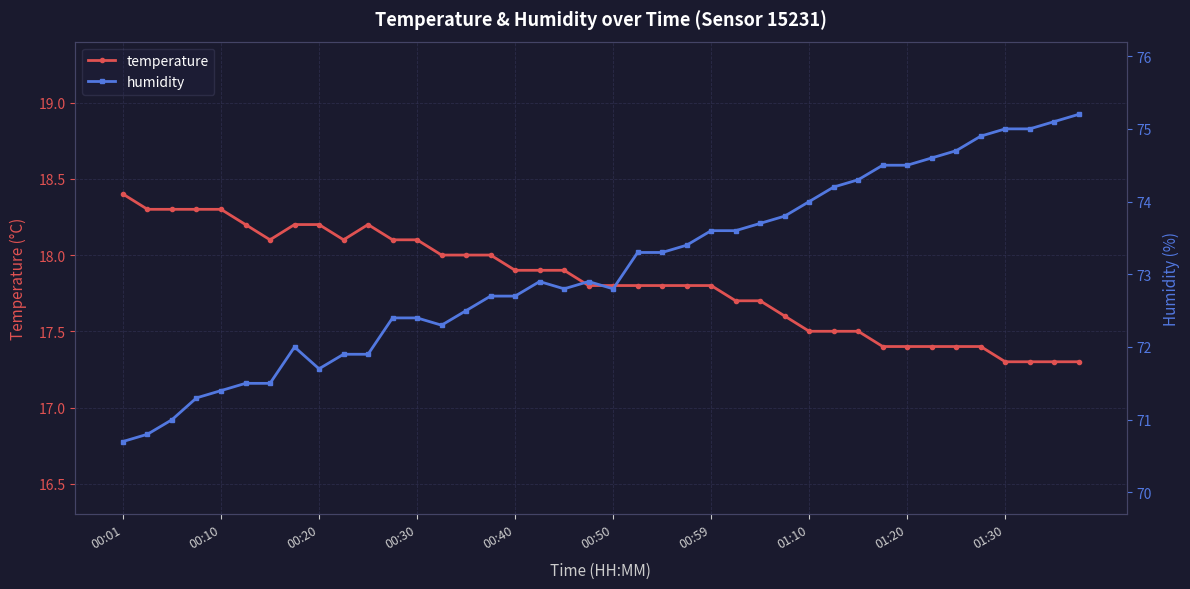

The value of temperature at 01:30 is 17.3. True or false?

True